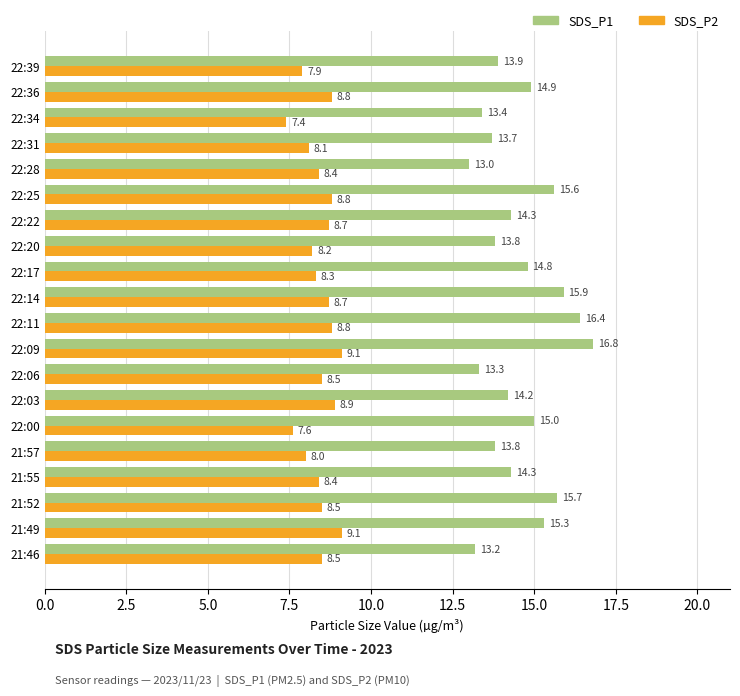

The value of SDS_P2 at 21:52 is 5.7. True or false?

False